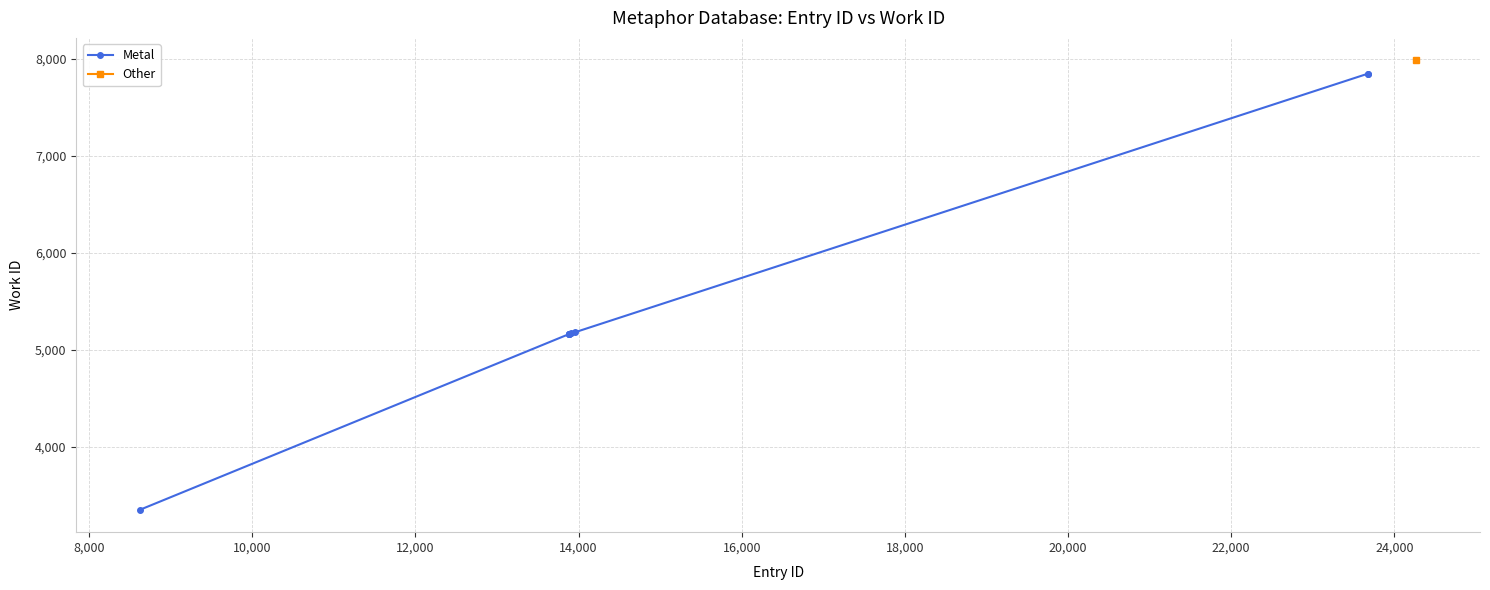

How many values in the Metal series are below 5167?

4